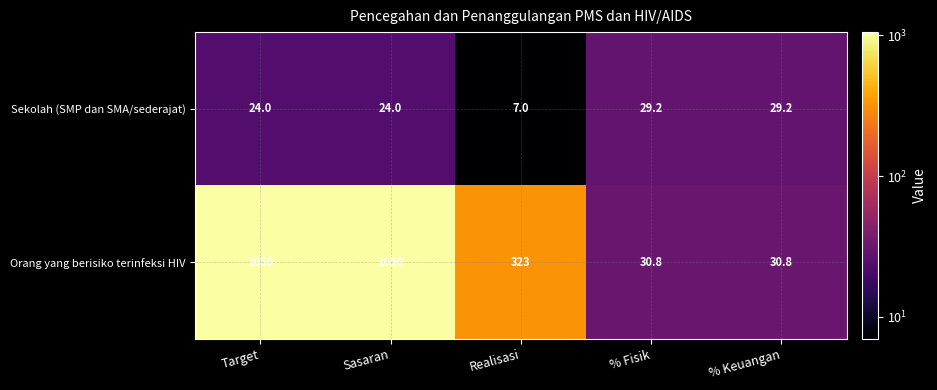

The Orang yang berisiko terinfeksi HIV series shows 30.8 at % Fisik. True or false?

True